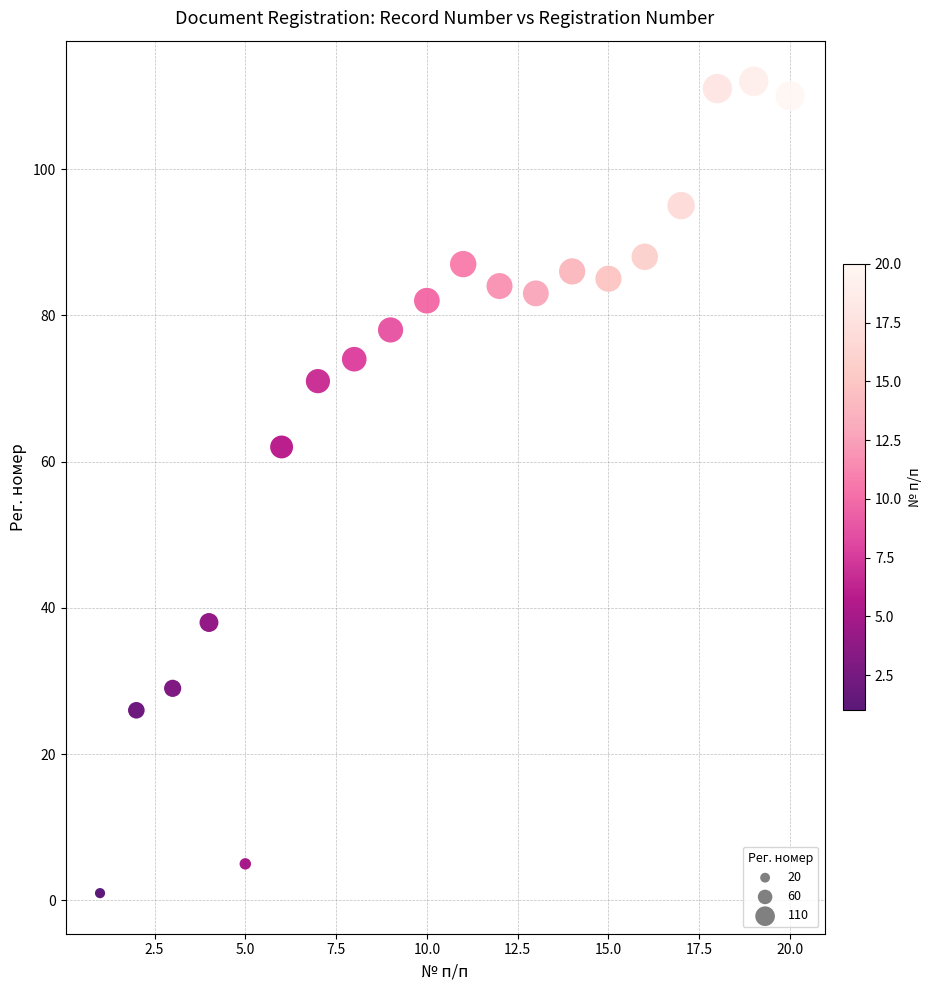

What Y value in the scatter plot is closest to 56?

62